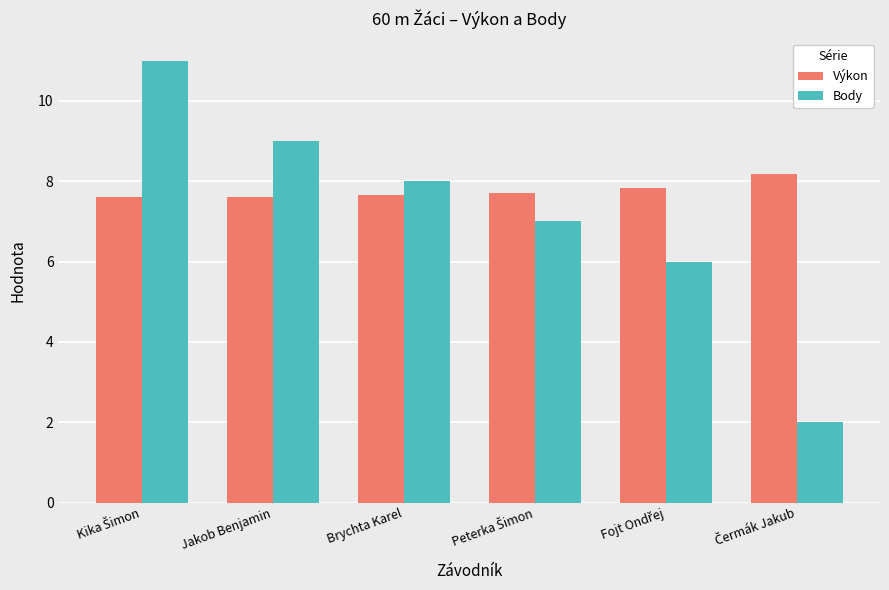

What is the difference between the maximum and minimum values in the Body series?

9.0